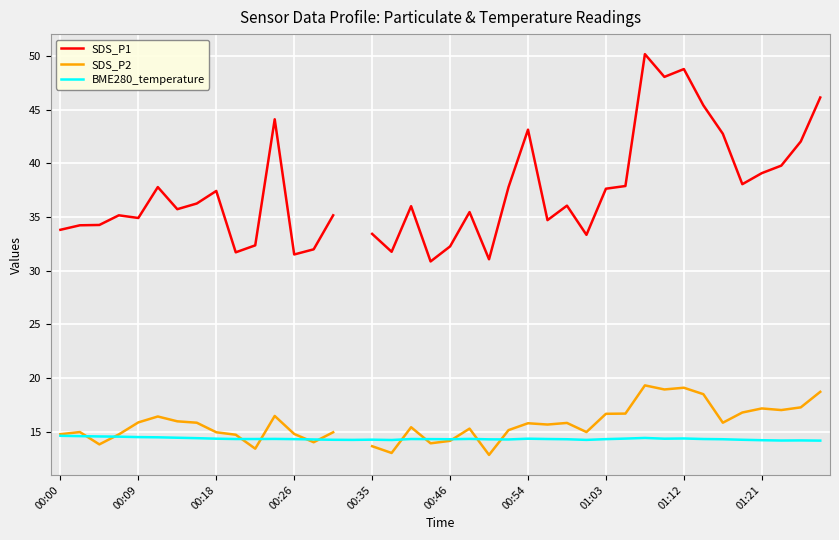

The value of BME280_temperature at 00:54 is 14.3. True or false?

True